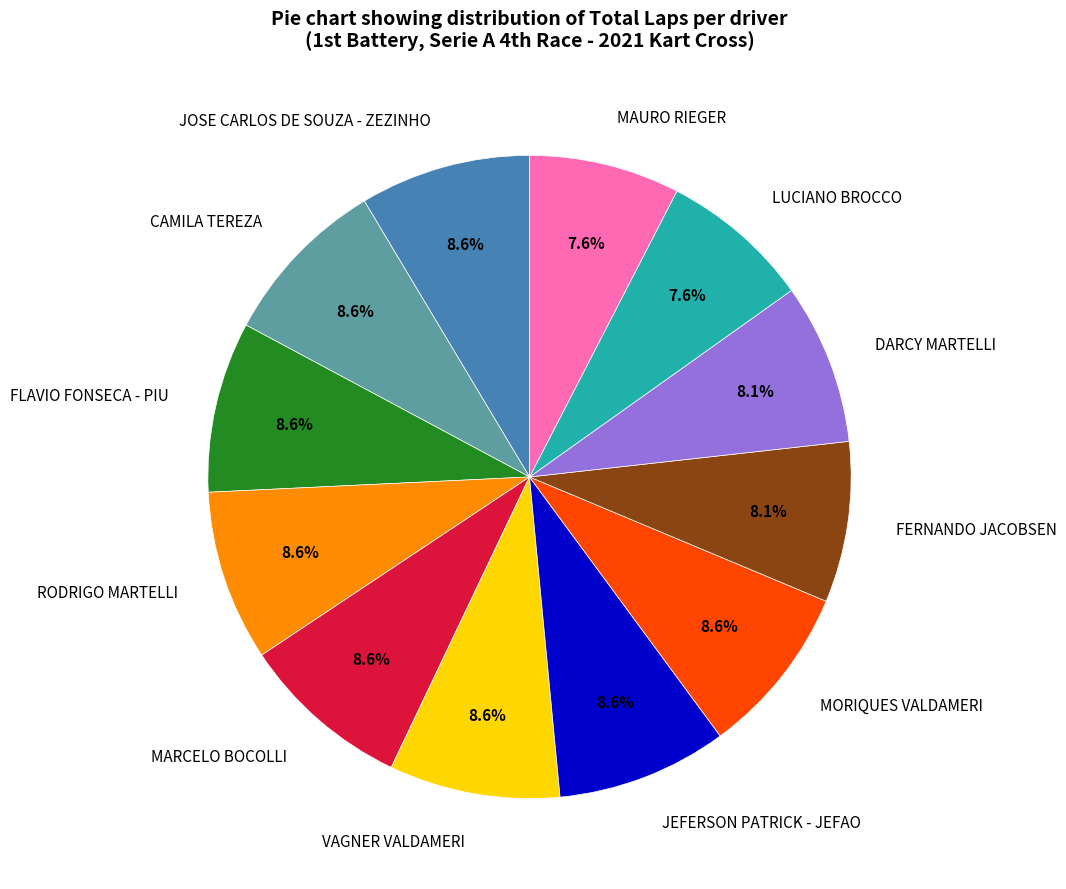

Is the sum of MORIQUES VALDAMERI and LUCIANO BROCCO greater than half?

No